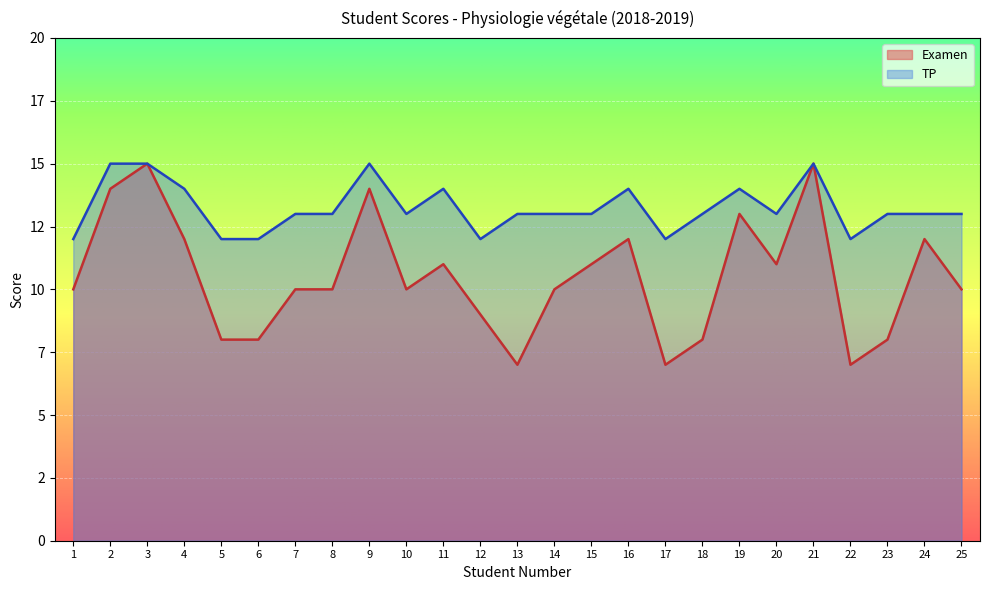

What is the maximum value for TP?

15